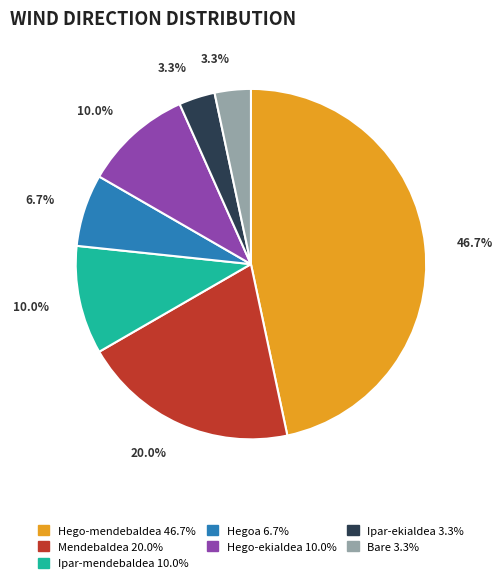

How many slices are in this pie chart?

7